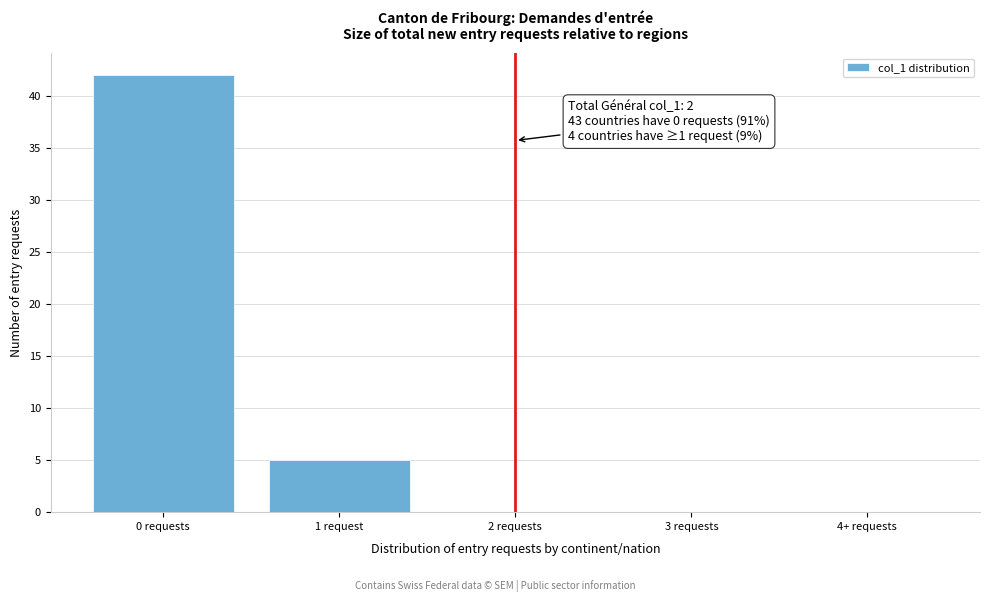

Reading left to right, extract all data points from this chart.

0 requests=42	1 request=5	2 requests=0	3 requests=0	4+ requests=0